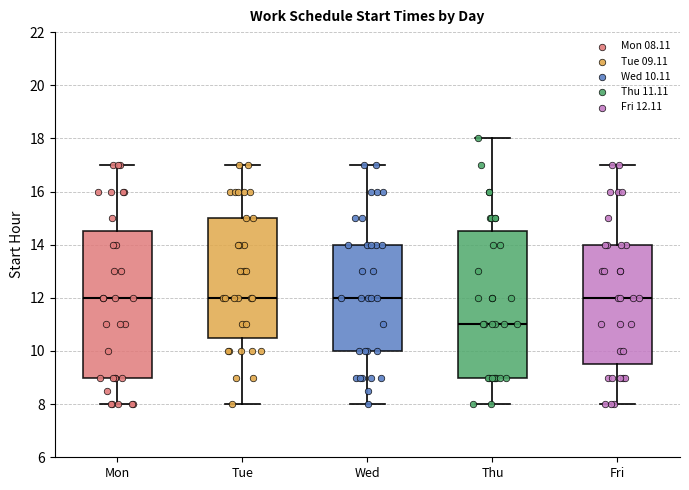

Where is the upper edge of the box for Thu on the y-axis? The values are not printed on the chart, so give them approximately, as read against the axis.

14.6